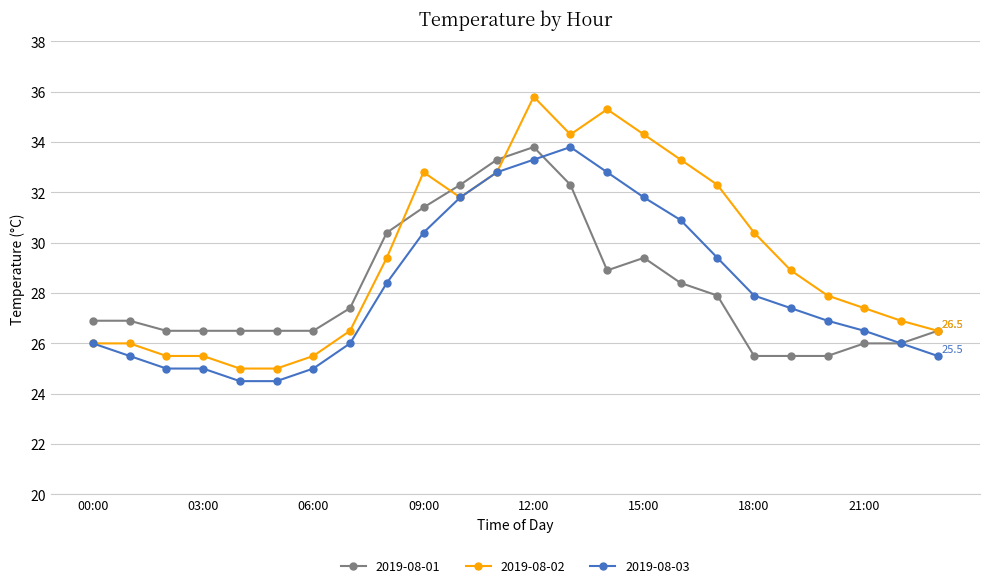

What is the value of the 2019-08-01 point at the 7th from the left?

26.5